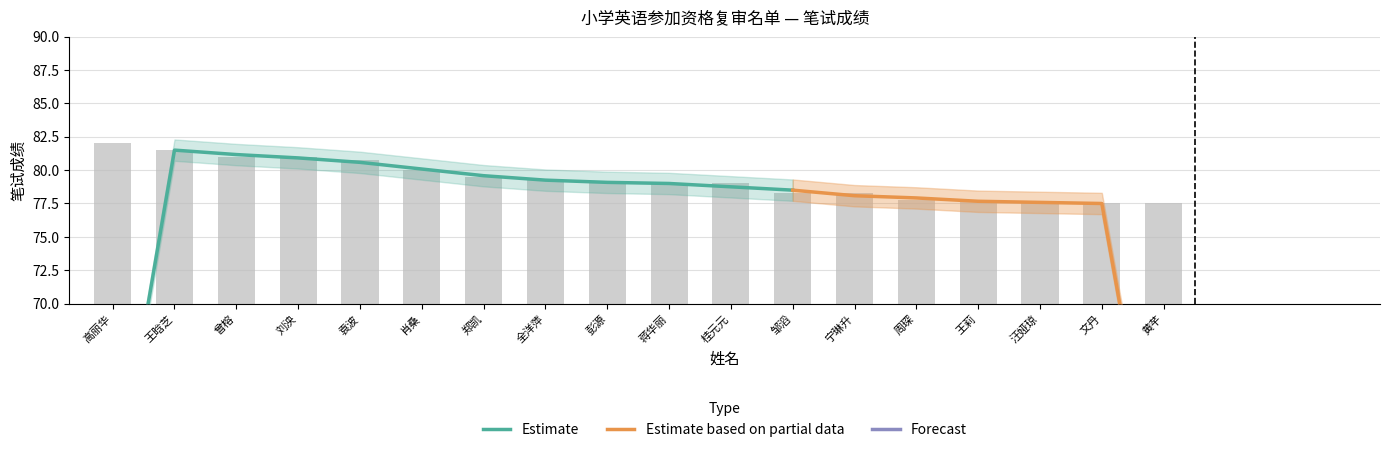

Which label corresponds to the largest value in the chart?

高丽华